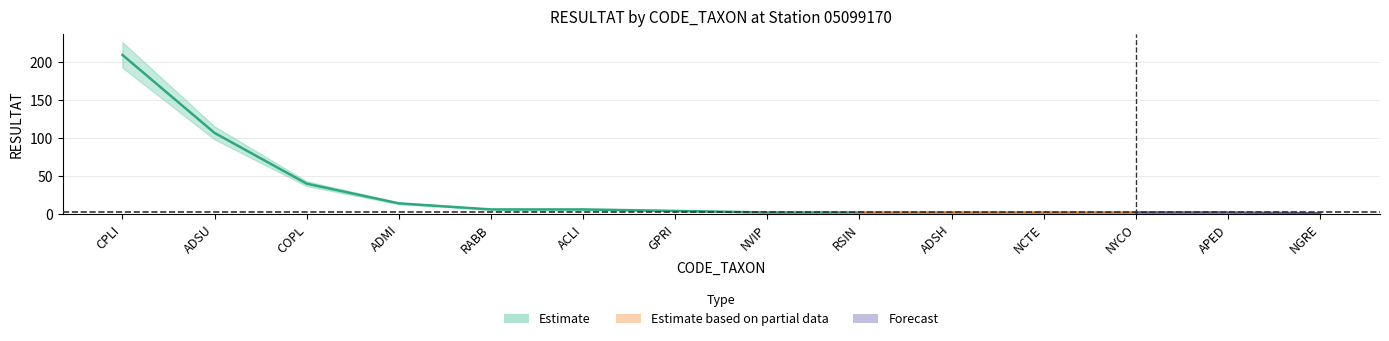

The value at ACLI is 6. True or false?

True